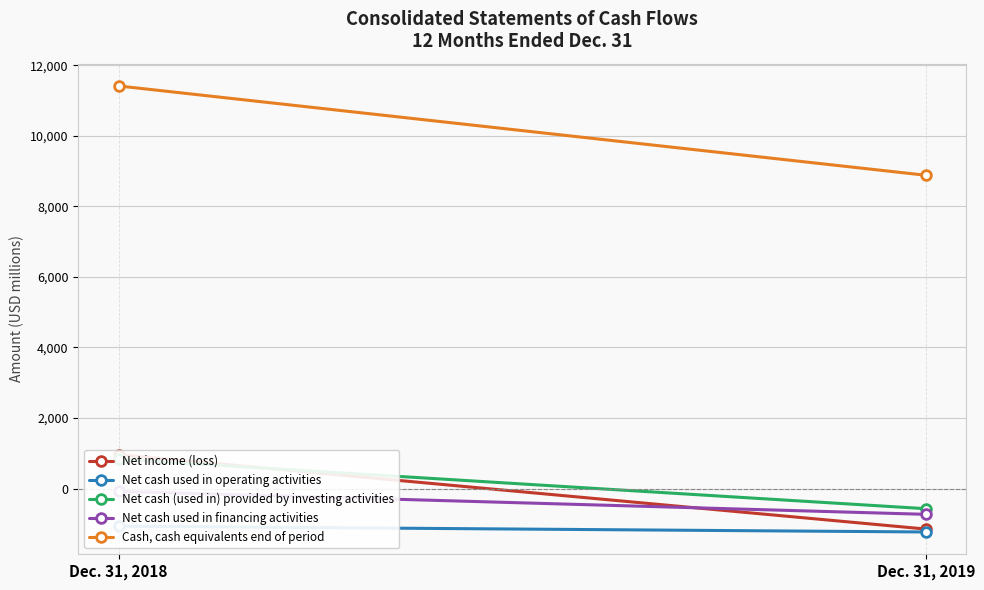

How many data points does each series have?

2